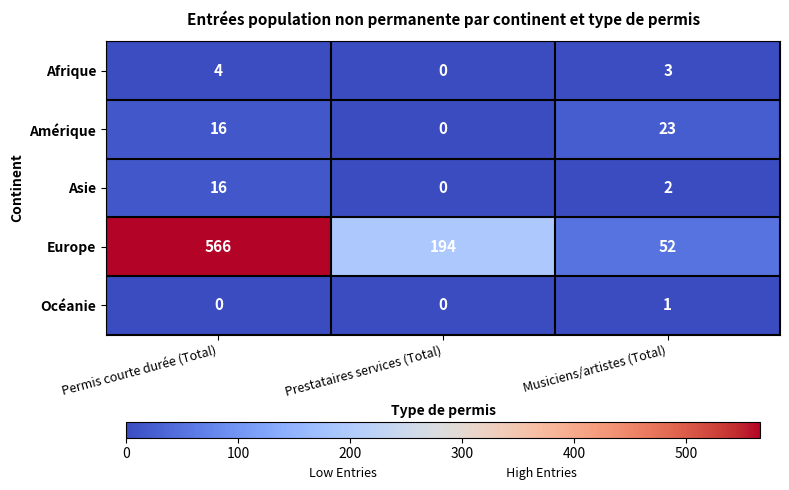

At which label does Asie reach its peak?

Permis courte durée (Total)